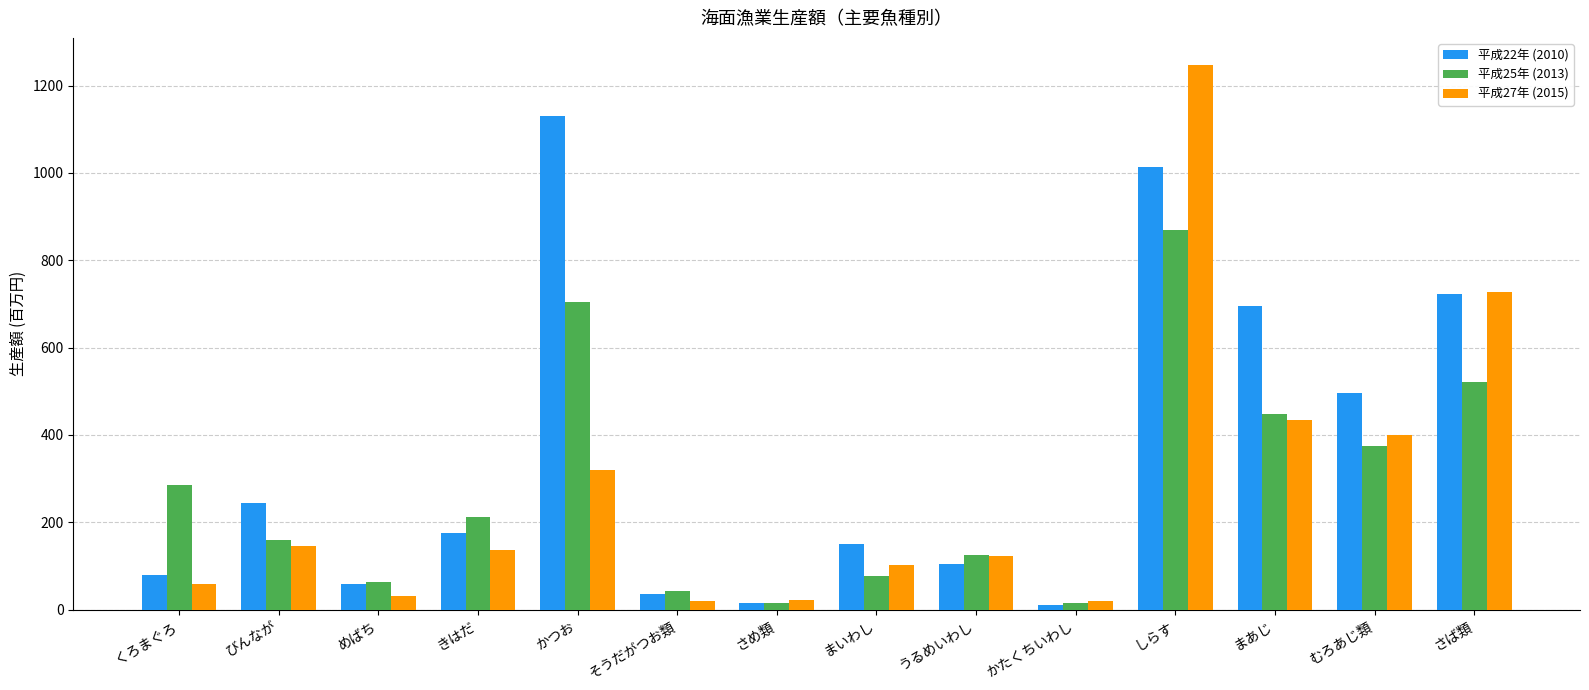

Rank the series by their maximum value, from highest to lowest.

平成27年 (2015), 平成22年 (2010), 平成25年 (2013)